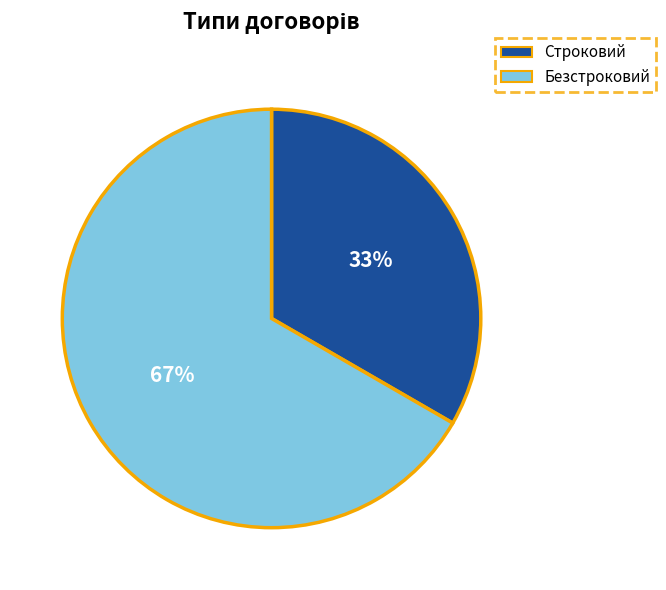

To the nearest percent, what is the combined percentage of Безстроковий and Строковий?

100%